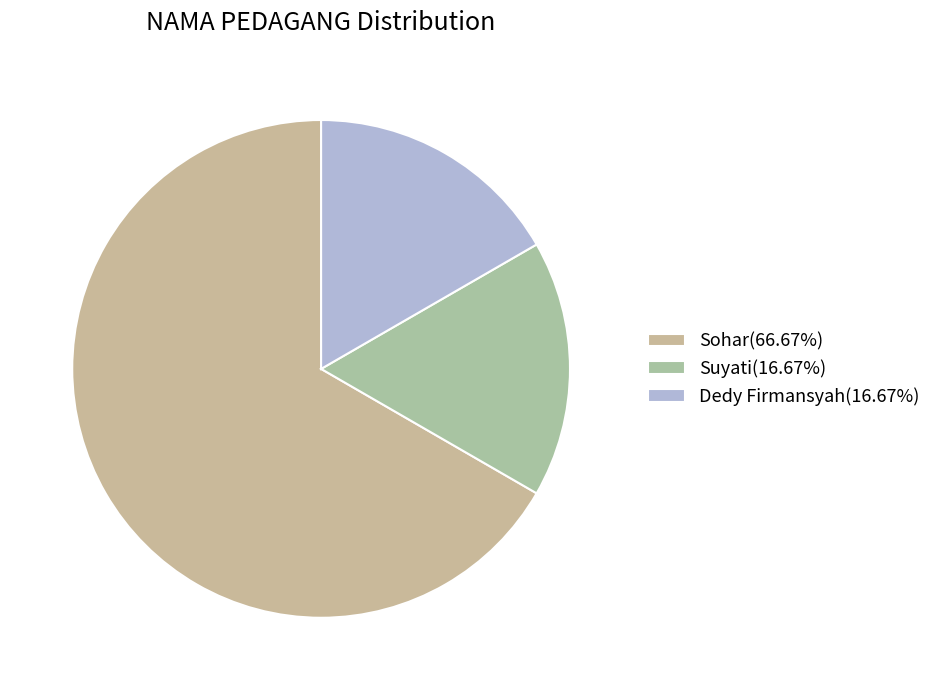

What is the change in value from Sohar to Suyati?

-3